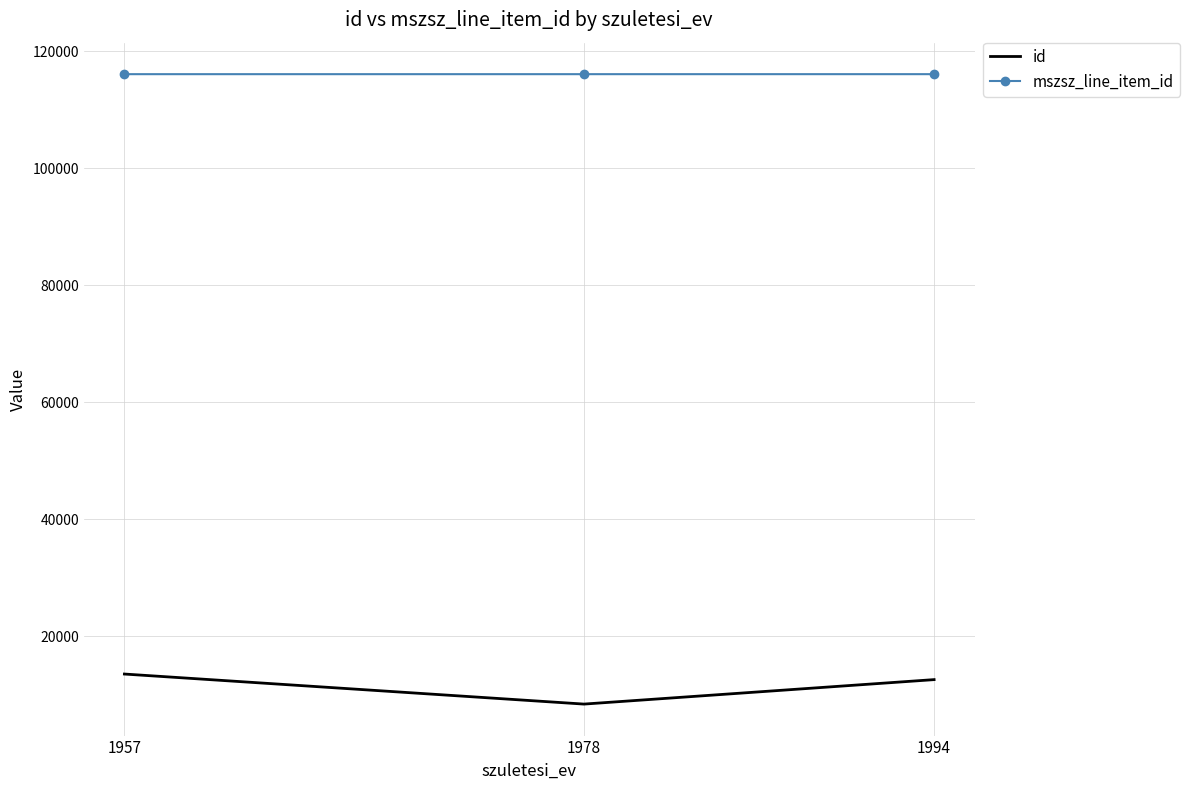

Rank the series by their average value, from lowest to highest.

id, mszsz_line_item_id